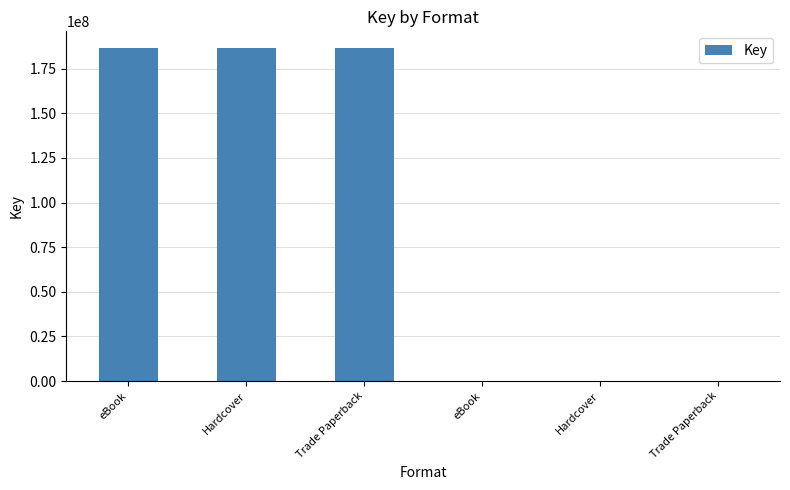

What is the label of the 3rd bar from the right?

eBook